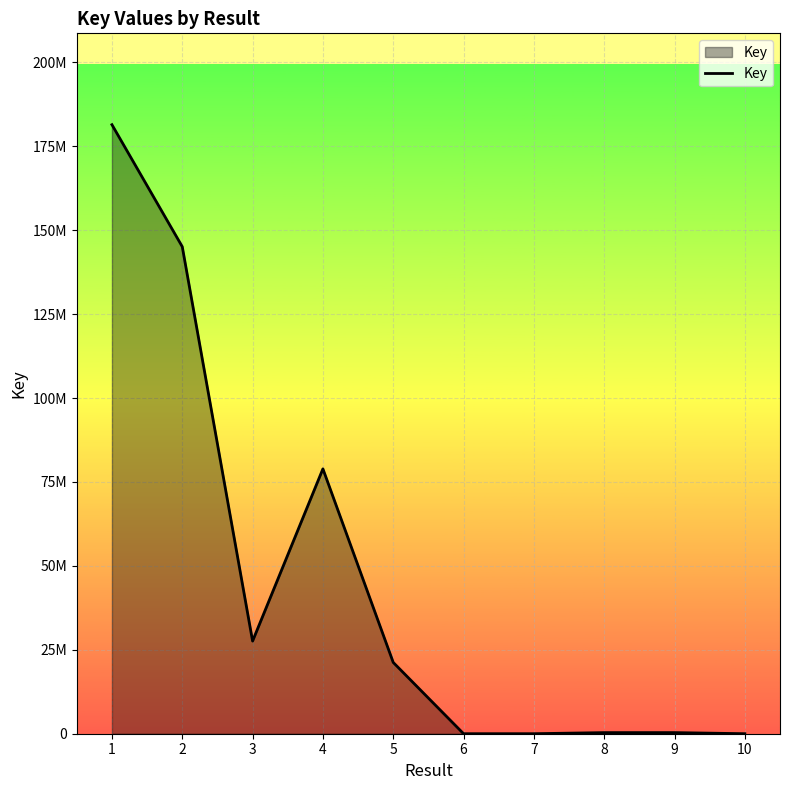

At which category does the data reach its first local valley?

3